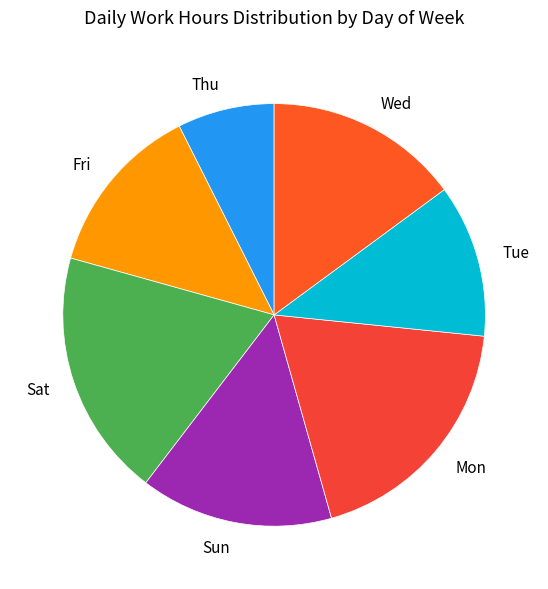

Approximately how many times larger is the value at Mon compared to Sun?

1.3